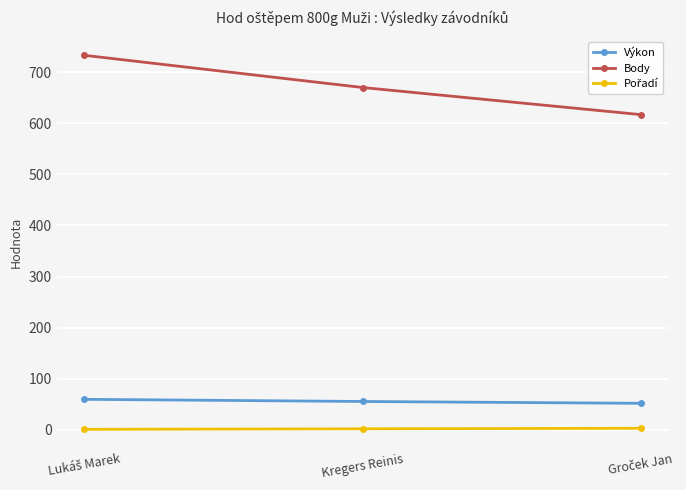

True or false: Výkon has a value of 19.7 at Kregers Reinis.

False